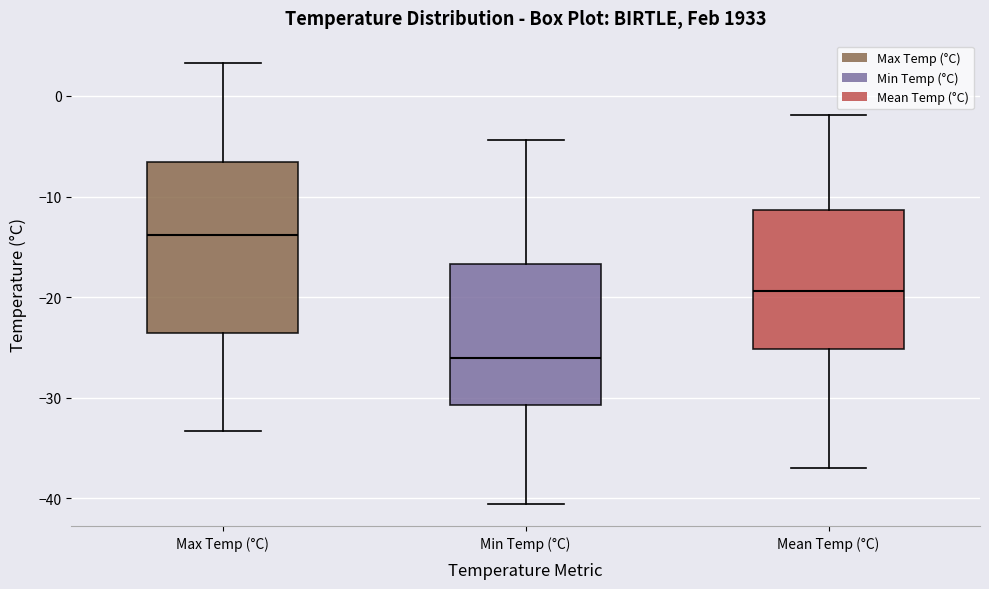

Reading left to right, read every box against the y-axis: the position of its median line, the range the box covers, and the ends of its whiskers. The values are not printed on the chart, so give them approximately, as read against the axis.

Max Temp (°C): median -14, box -24 to -7, whiskers -33 to 3
Min Temp (°C): median -26, box -31 to -17, whiskers -41 to -4
Mean Temp (°C): median -19, box -25 to -11, whiskers -37 to -2